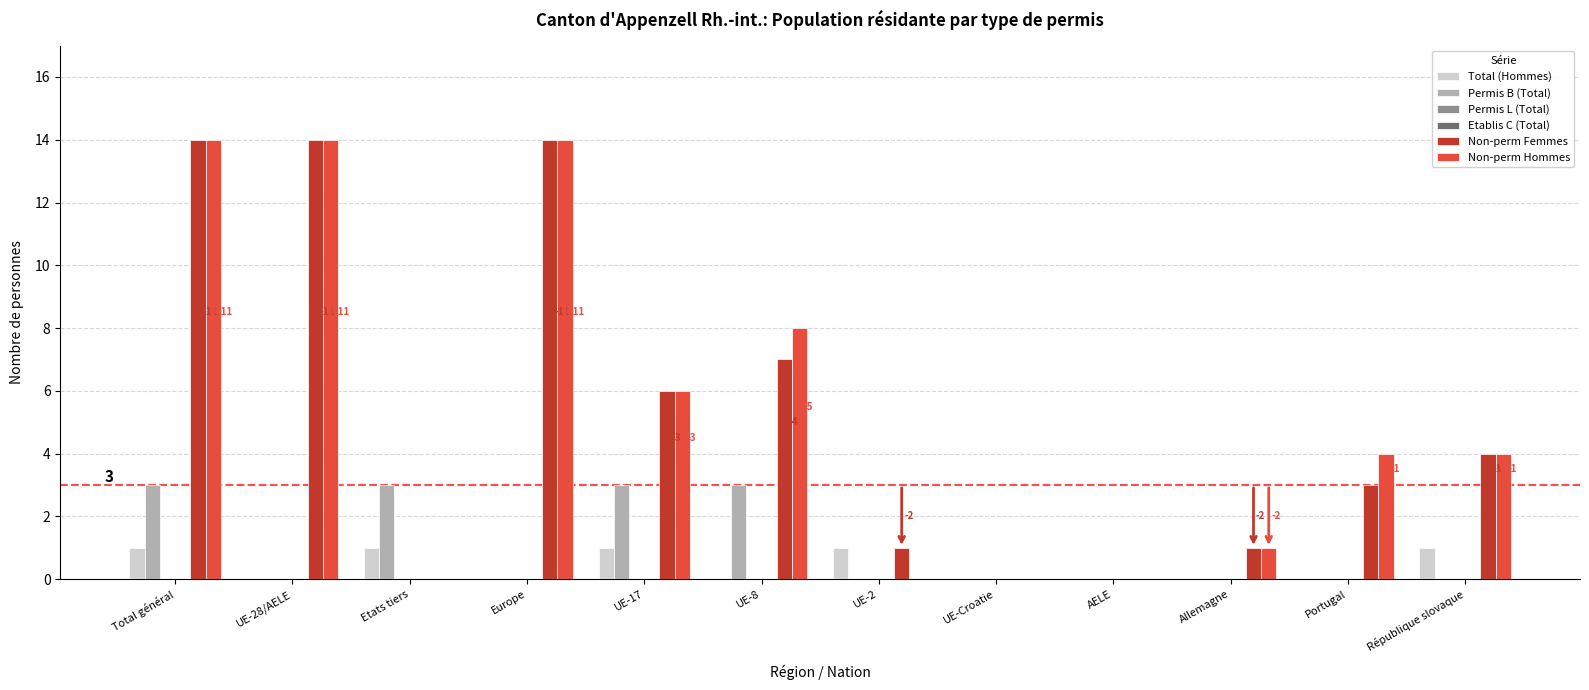

Which series changed the most between UE-28/AELE and Europe?

Total (Hommes)